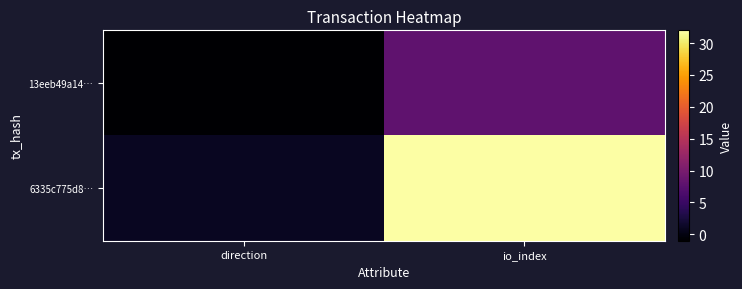

What is the minimum value shown in the chart?

-1